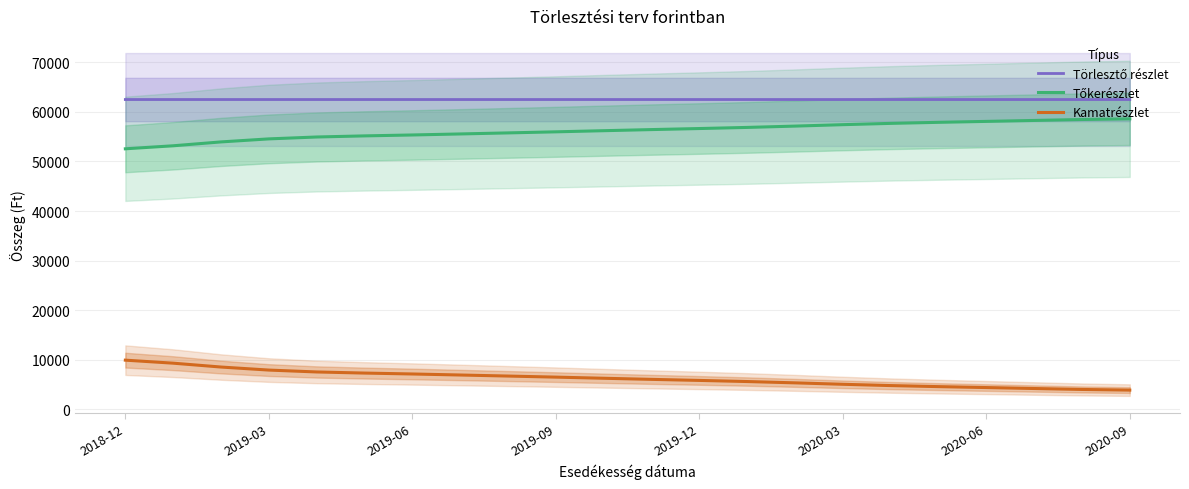

At which label does Tőkerészlet reach its minimum?

2018-12